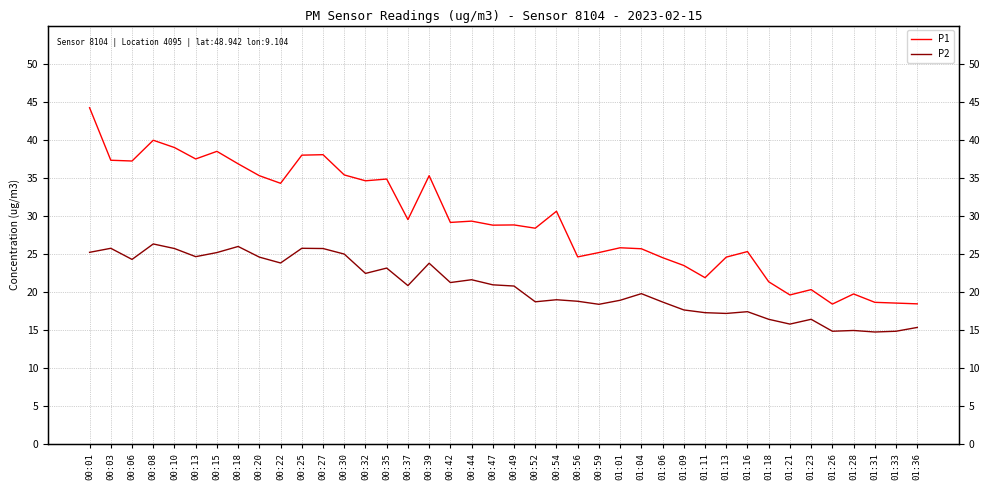

At which label does P2 first exceed 20?

00:01